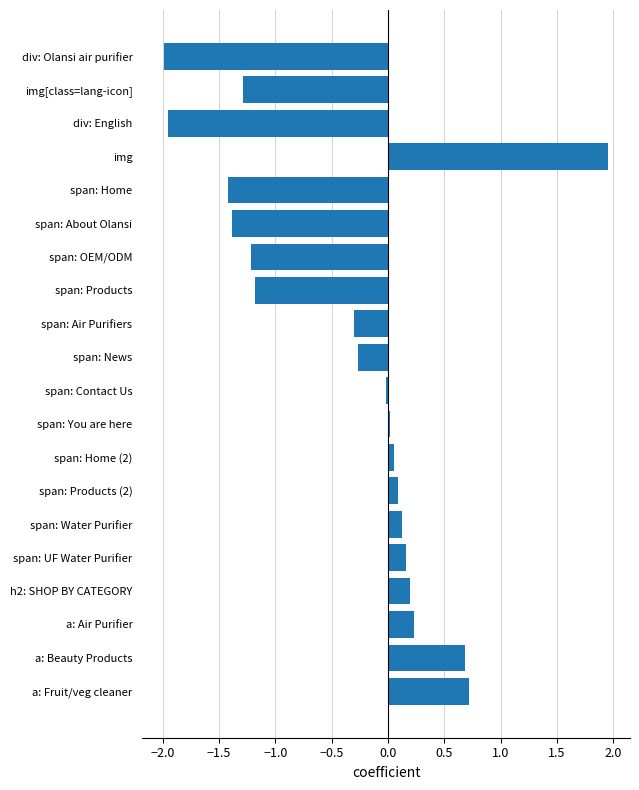

List the labels in order of value, smallest first.

div: Olansi air purifier, div: English, span: Home, span: About Olansi, img[class=lang-icon], span: OEM/ODM, span: Products, span: Air Purifiers, span: News, span: Contact Us, span: You are here, span: Home (2), span: Products (2), span: Water Purifier, span: UF Water Purifier, h2: SHOP BY CATEGORY, a: Air Purifier, a: Beauty Products, a: Fruit/veg cleaner, img